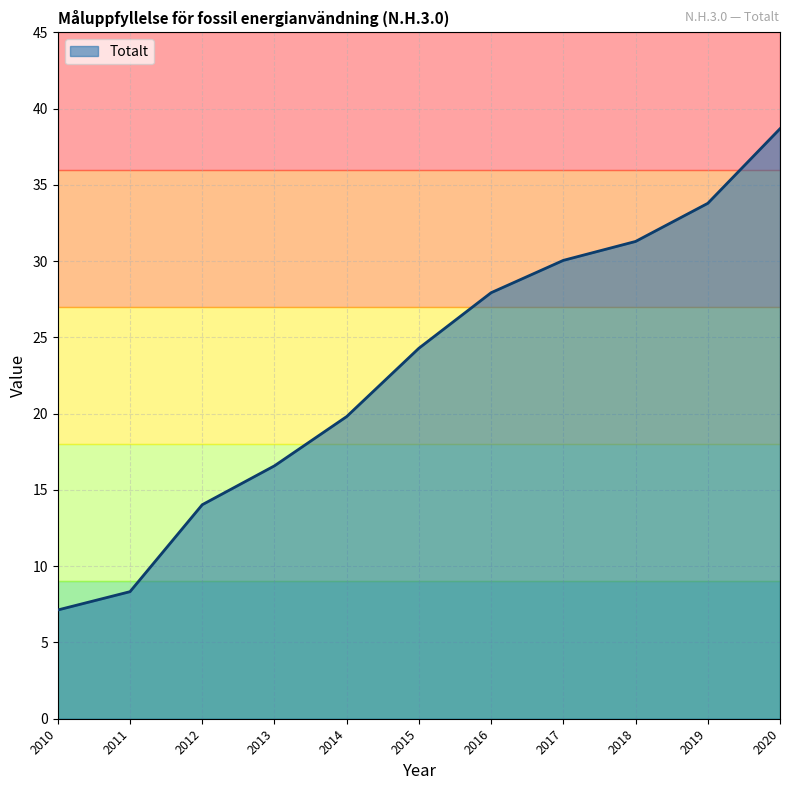

Reading left to right, extract all data points from this chart.

2010=7.1	2011=8.3	2012=14.0	2013=16.6	2014=19.8	2015=24.3	2016=27.9	2017=30.1	2018=31.3	2019=33.8	2020=38.7